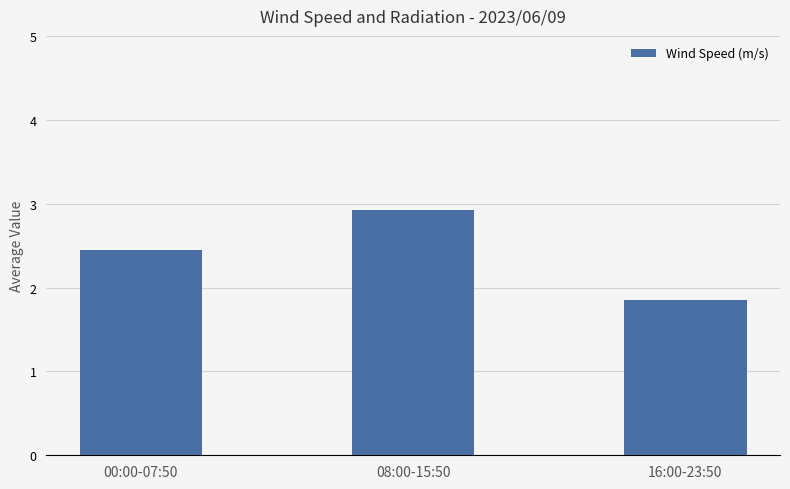

At which category does the chart reach its peak across all series?

08:00-15:50